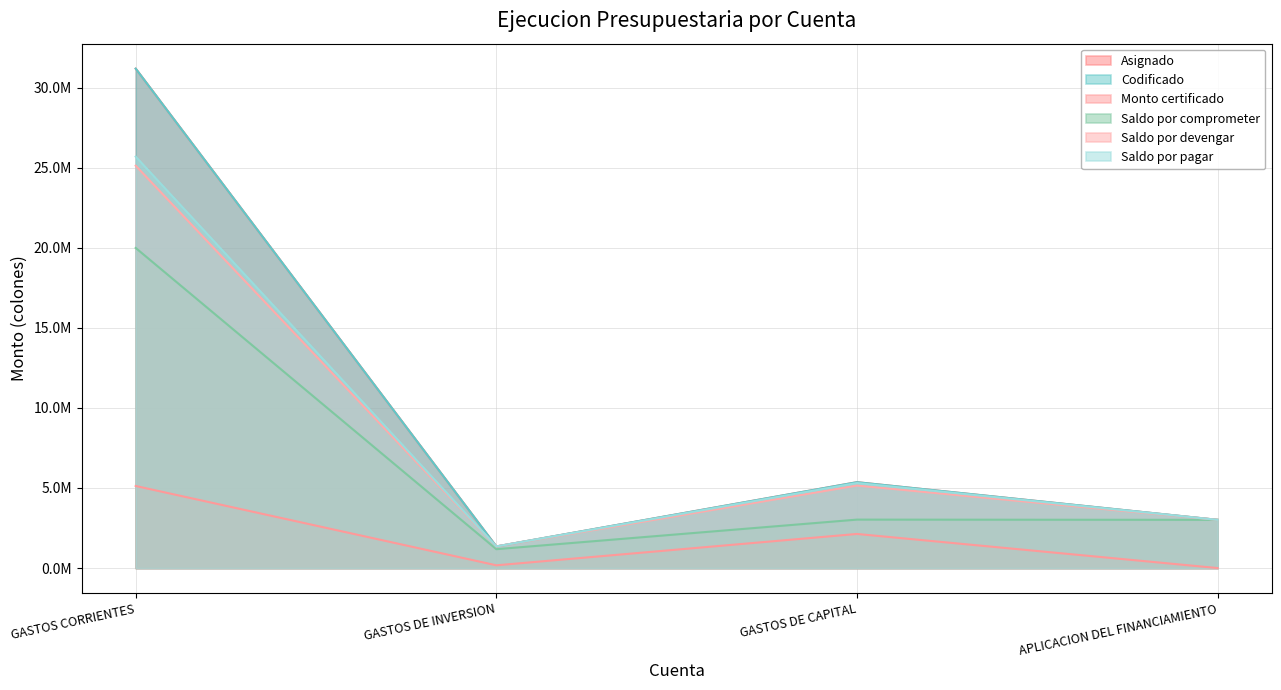

Rank the series by their maximum value, from highest to lowest.

Asignado, Codificado, Saldo por pagar, Saldo por devengar, Saldo por comprometer, Monto certificado